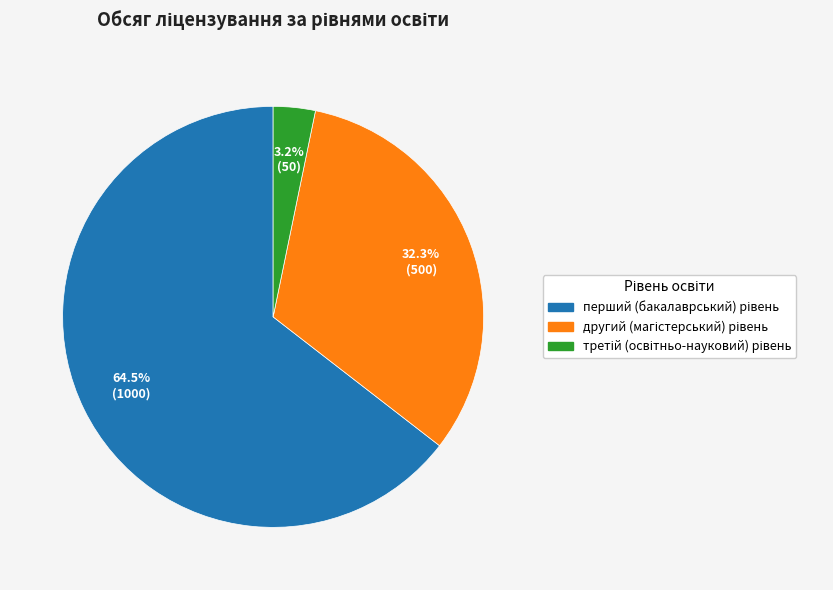

What is the smallest slice in the pie chart?

третій (освітньо-науковий) рівень